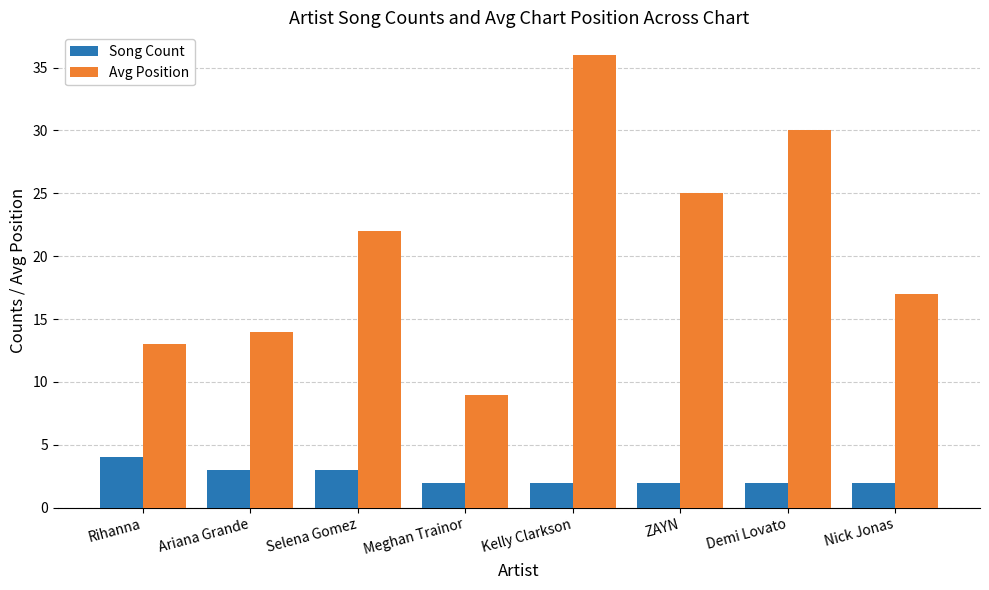

What is the label of the 7th bar from the left?

Demi Lovato